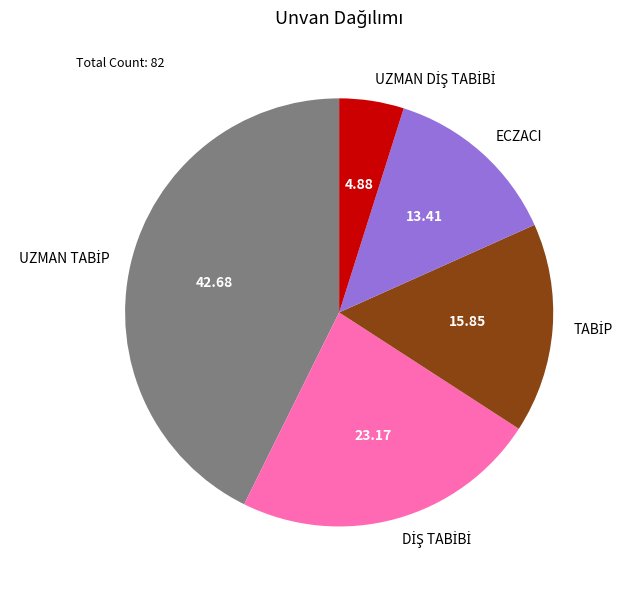

Does any single category account for the majority?

No